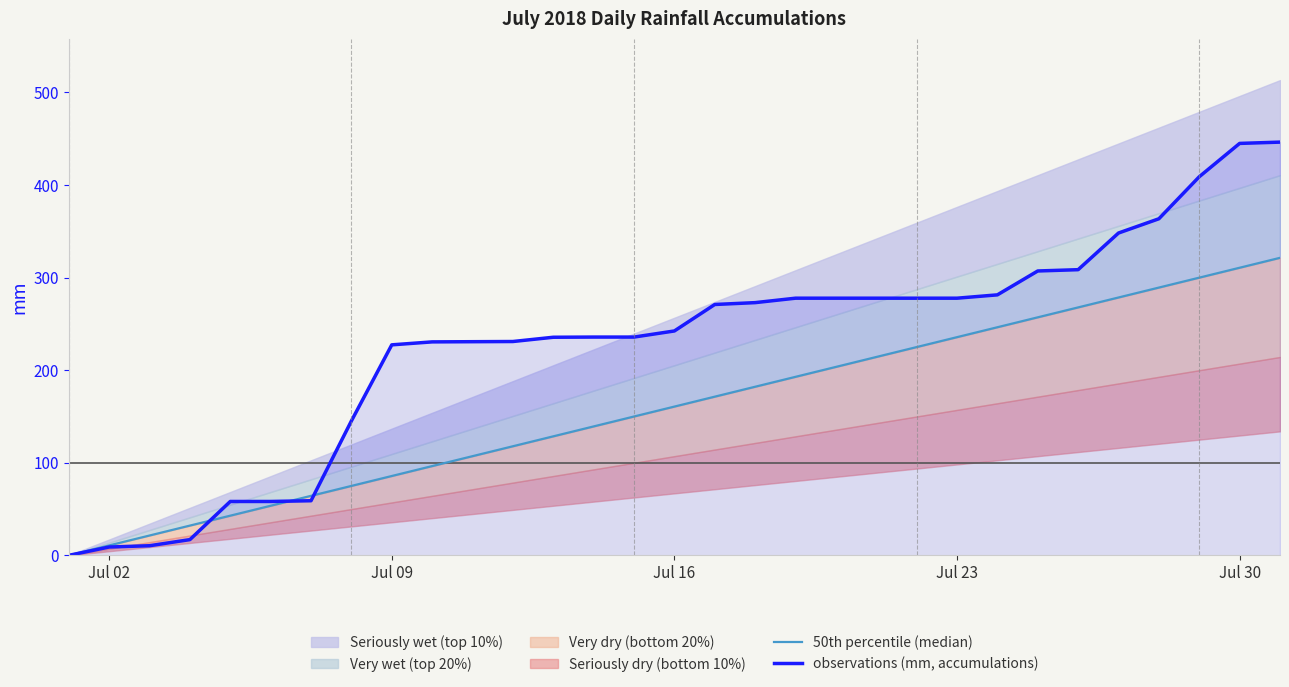

What is the maximum value for observations (mm, accumulations)?

446.4